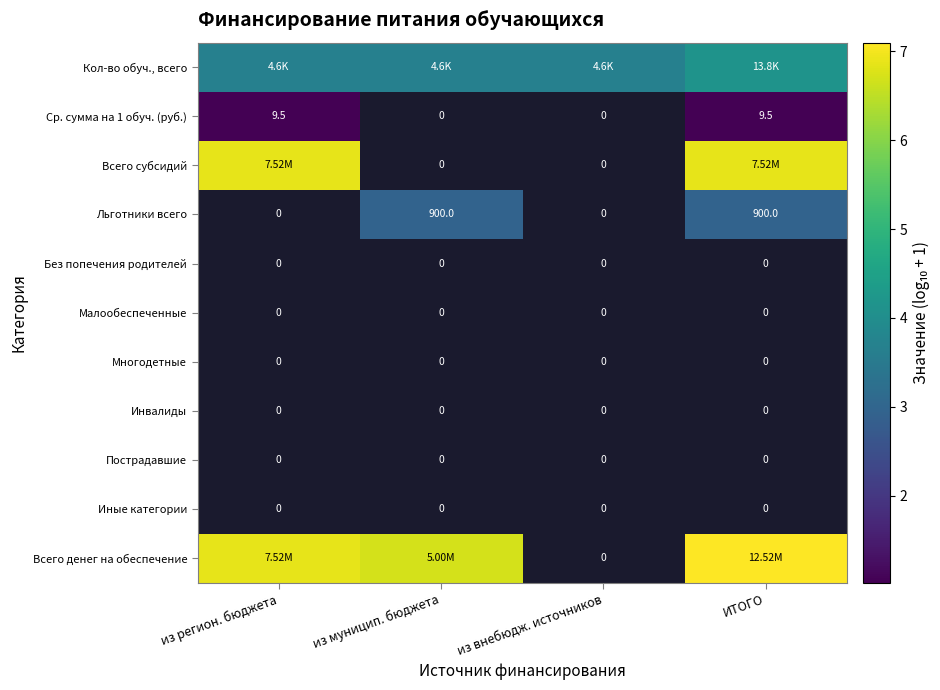

At which label does Всего денег на обеспечение first exceed 7?

ИТОГО